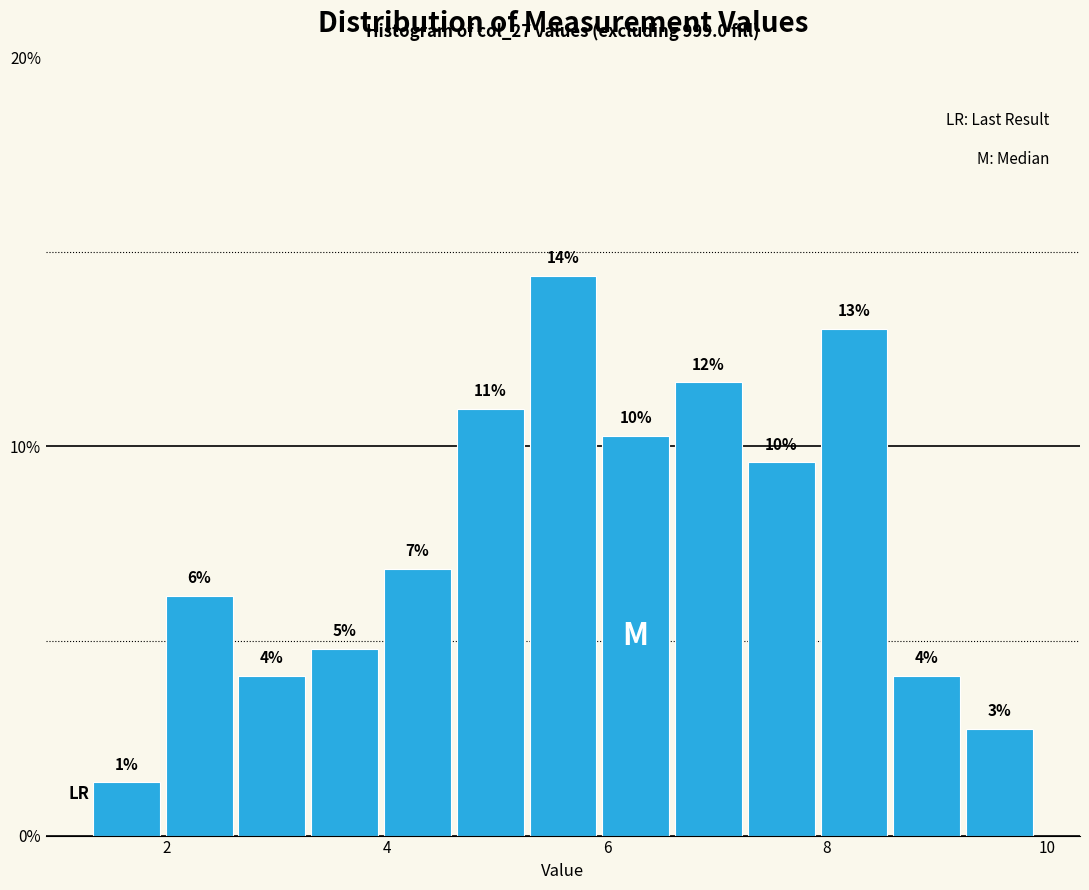

Read against the x-axis, roughly where is the centre of the tallest bar?

5.6